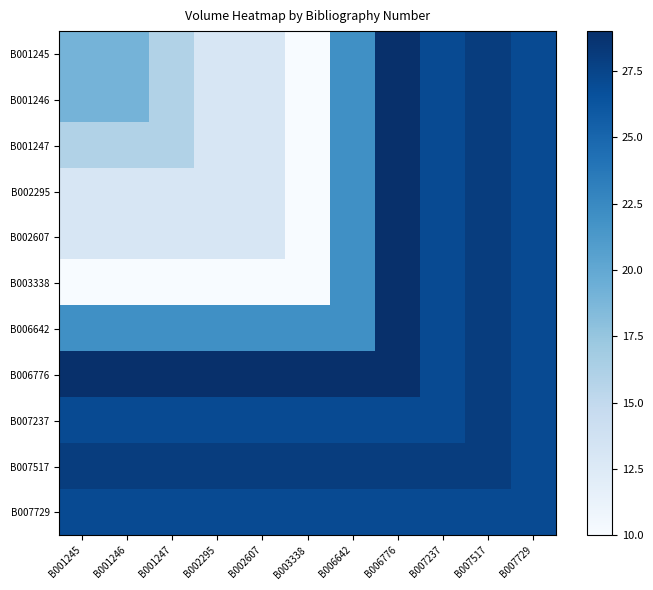

What is the minimum value shown in the chart?

10